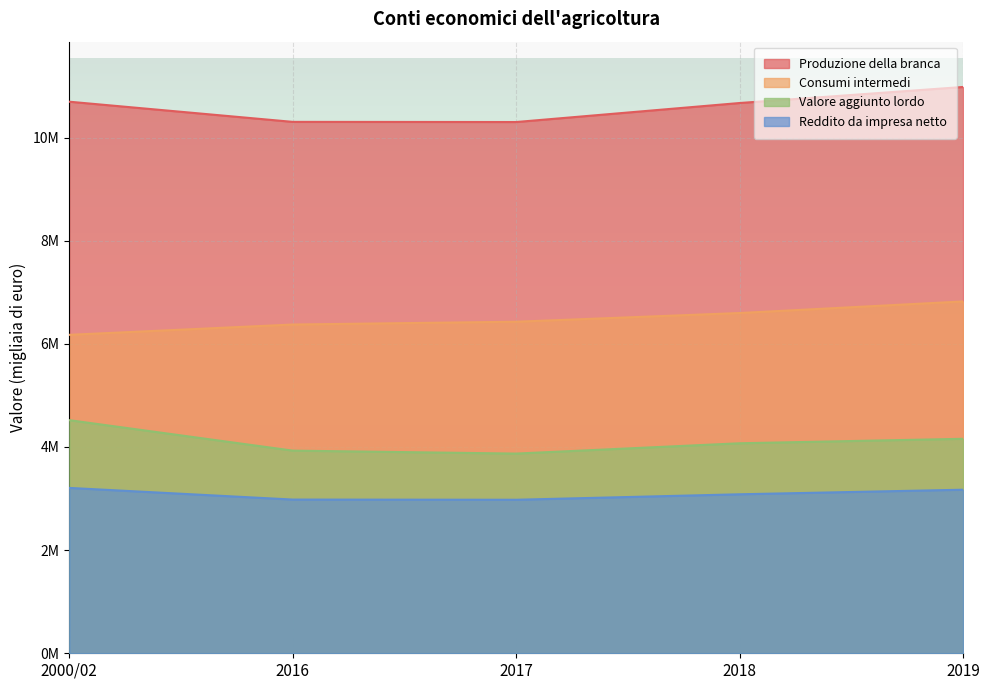

Count the number of data series in this chart.

4